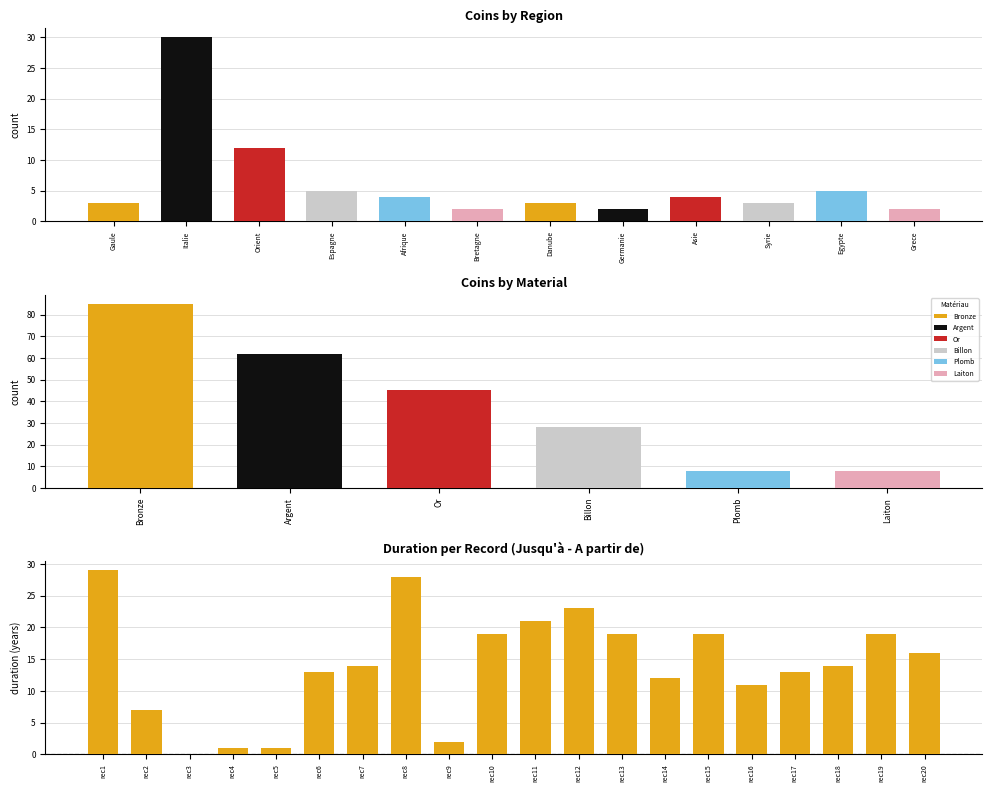

Where does the data first go above 4?

Italie